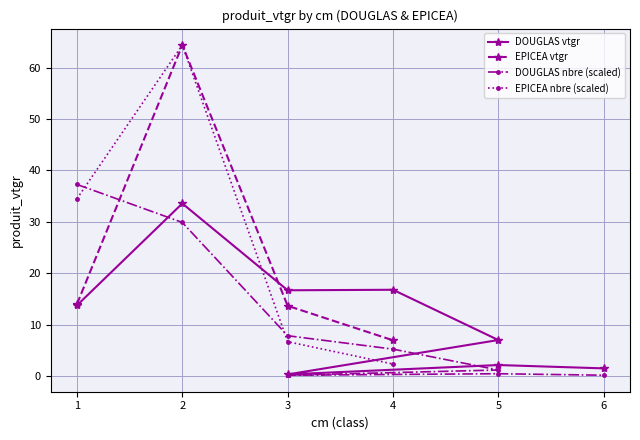

What is the maximum value for EPICEA nbre (scaled)?

64.4